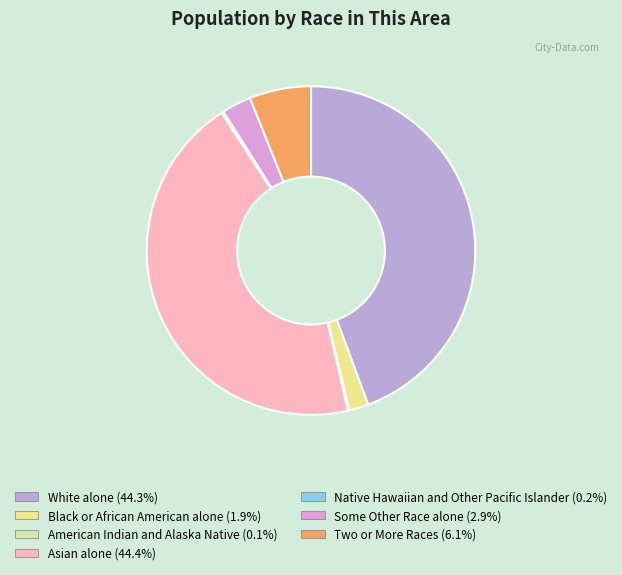

Count the number of slices in the pie.

7